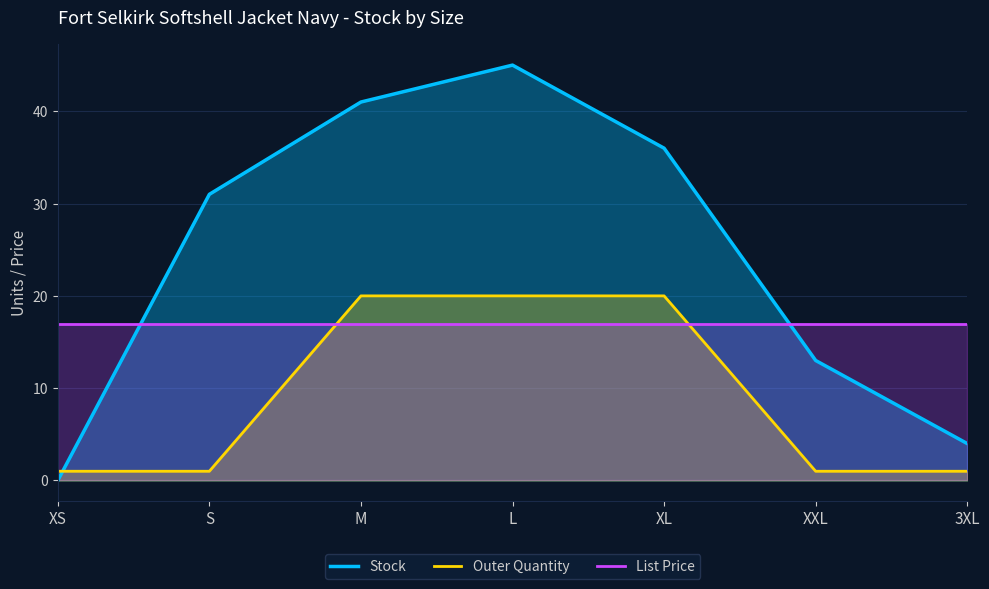

What is the greatest value displayed?

45.0